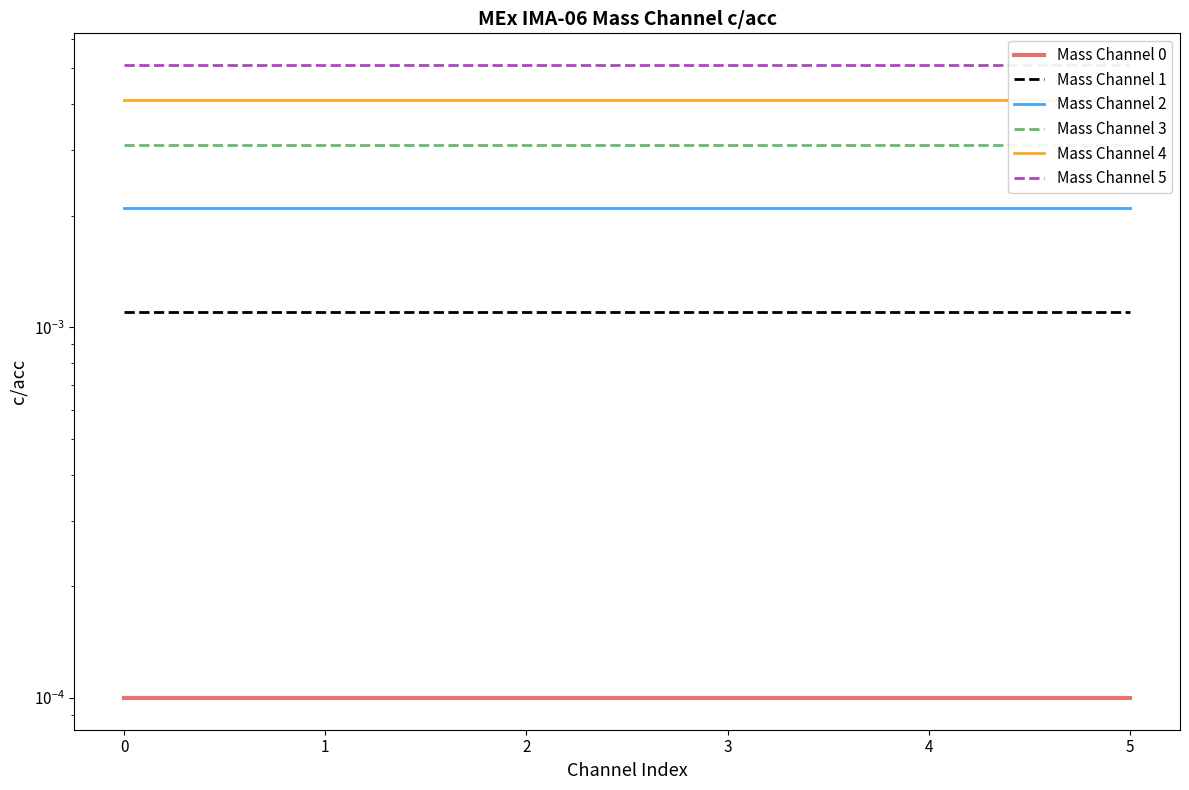

True or false: Mass Channel 1 and Mass Channel 0 cross at least once.

False